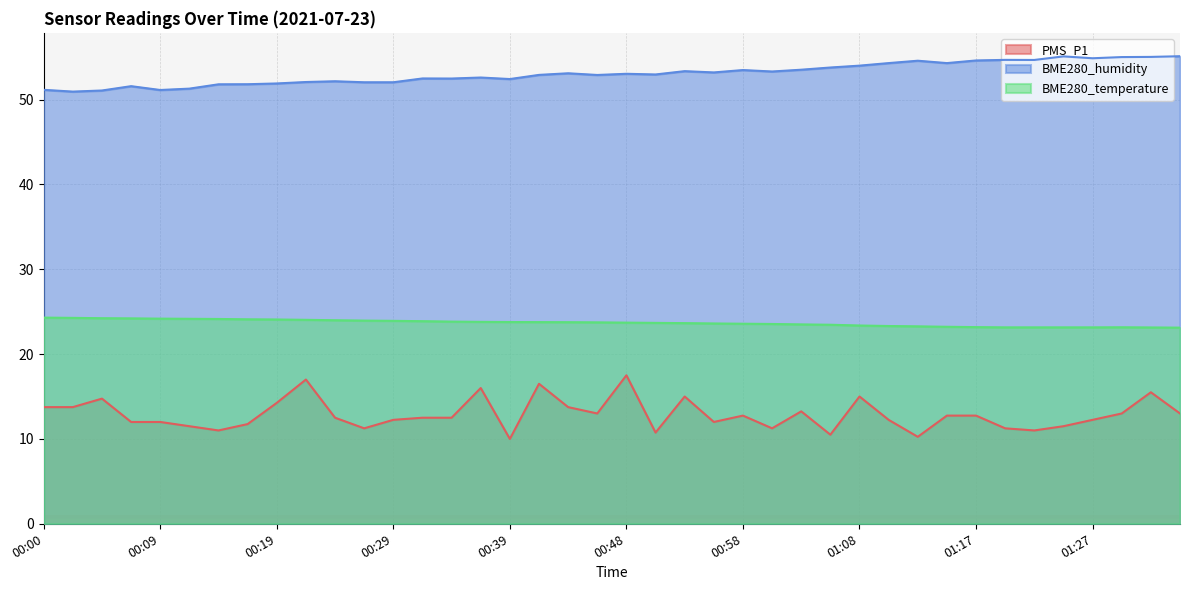

At how many categories does at least one series exceed 15?

40